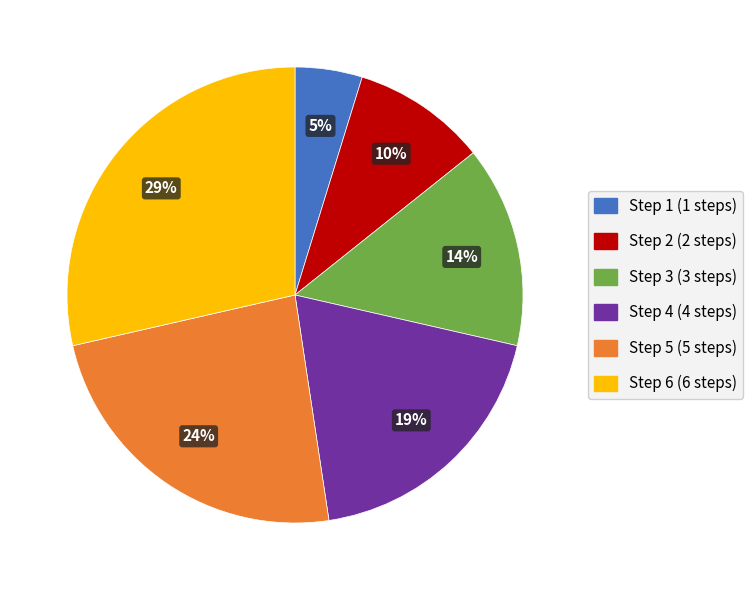

To the nearest percent, what percentage of the pie is Step 4?

19%